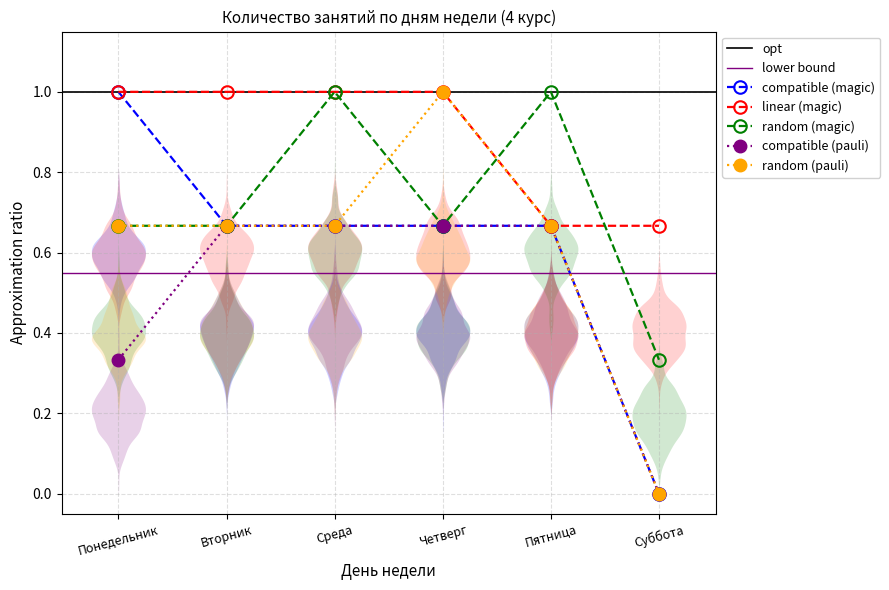

How many data points in compatible (pauli) are above 0?

5